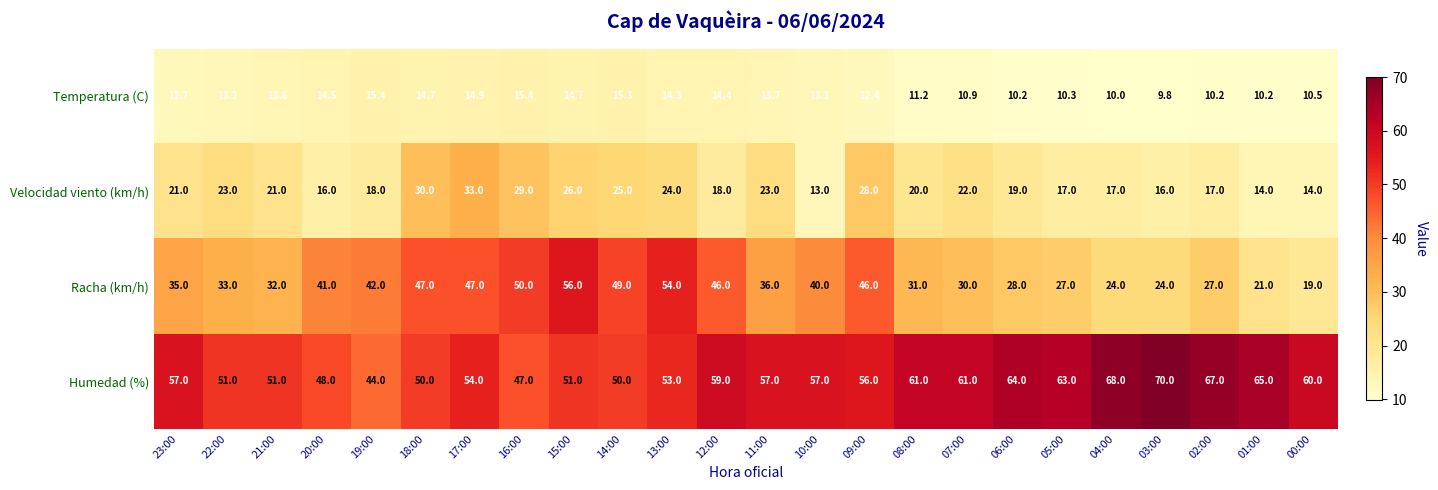

Which series has the largest total across all categories?

Humedad (%)